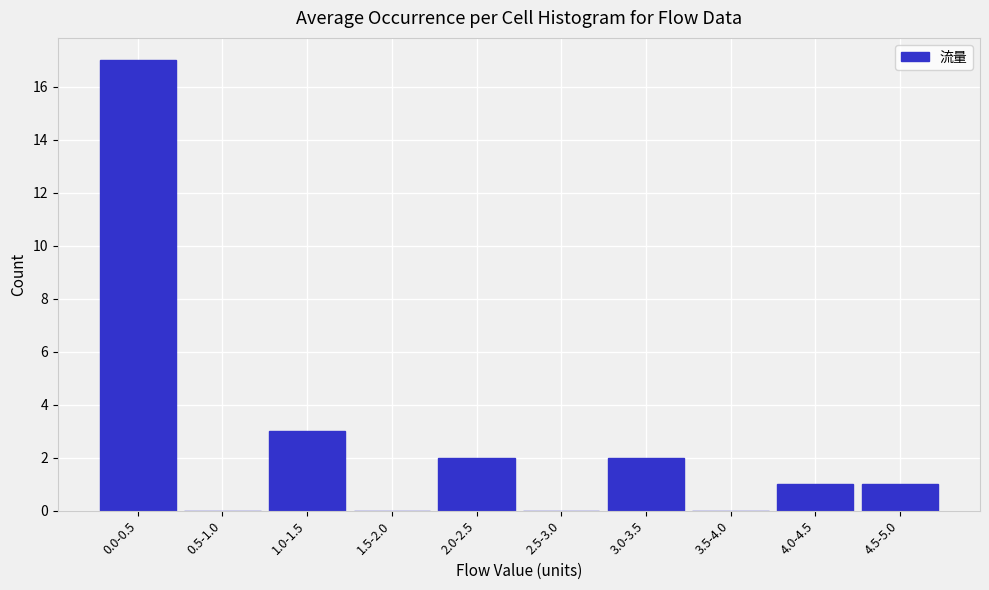

Reading left to right, transcribe all the data shown in this chart.

0.0-0.5=17	0.5-1.0=0	1.0-1.5=3	1.5-2.0=0	2.0-2.5=2	2.5-3.0=0	3.0-3.5=2	3.5-4.0=0	4.0-4.5=1	4.5-5.0=1